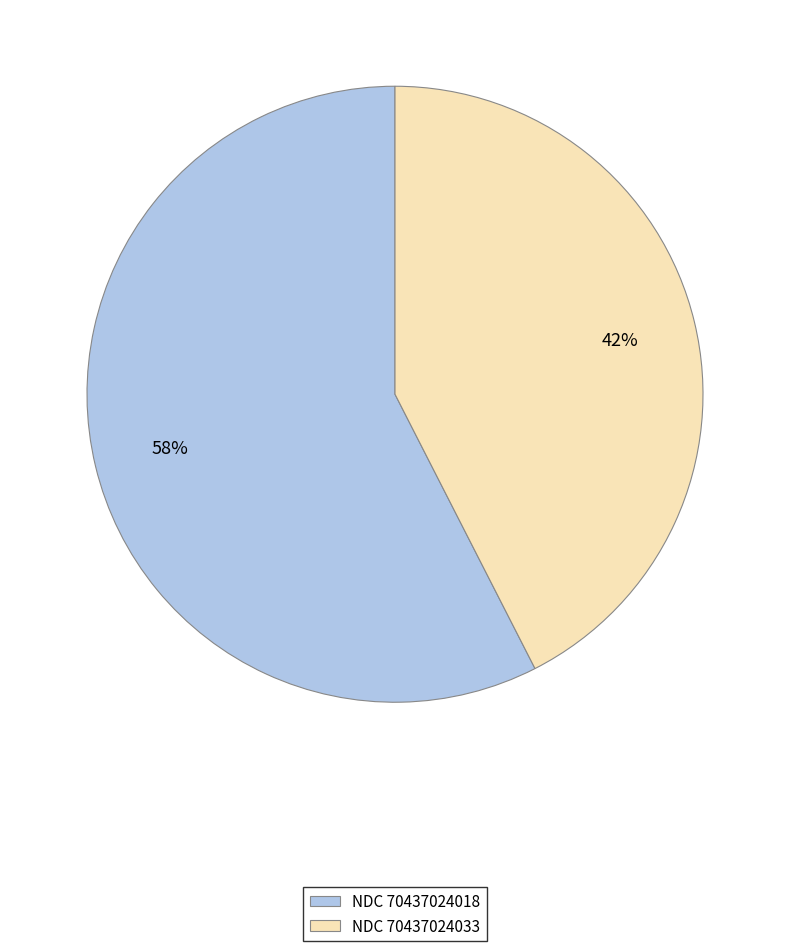

What percentage is the NDC 70437024018 slice, to the nearest percent?

58%